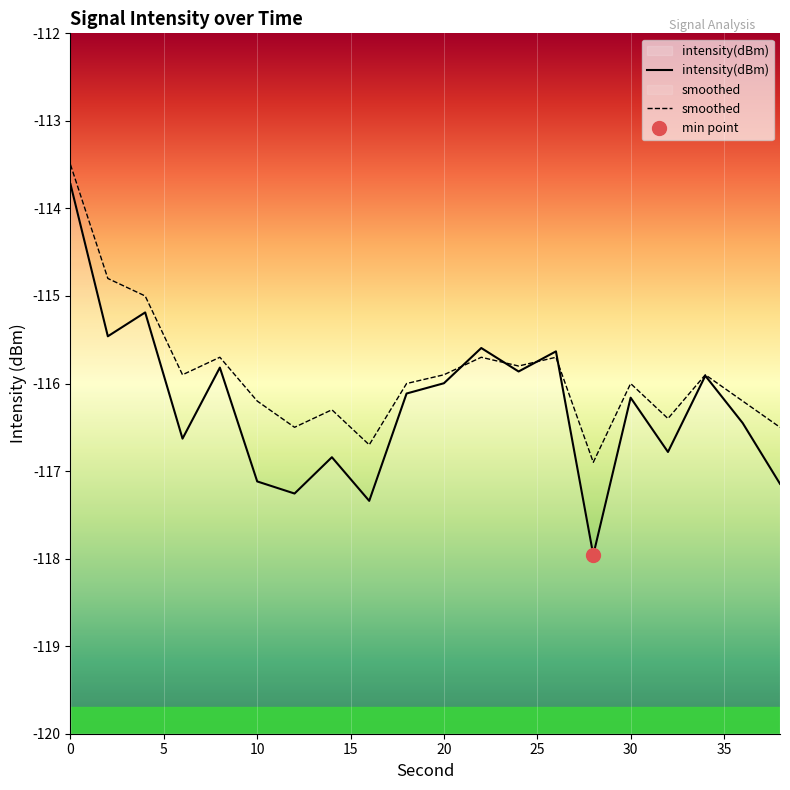

Rank the series by their average value, from lowest to highest.

intensity(dBm), smoothed